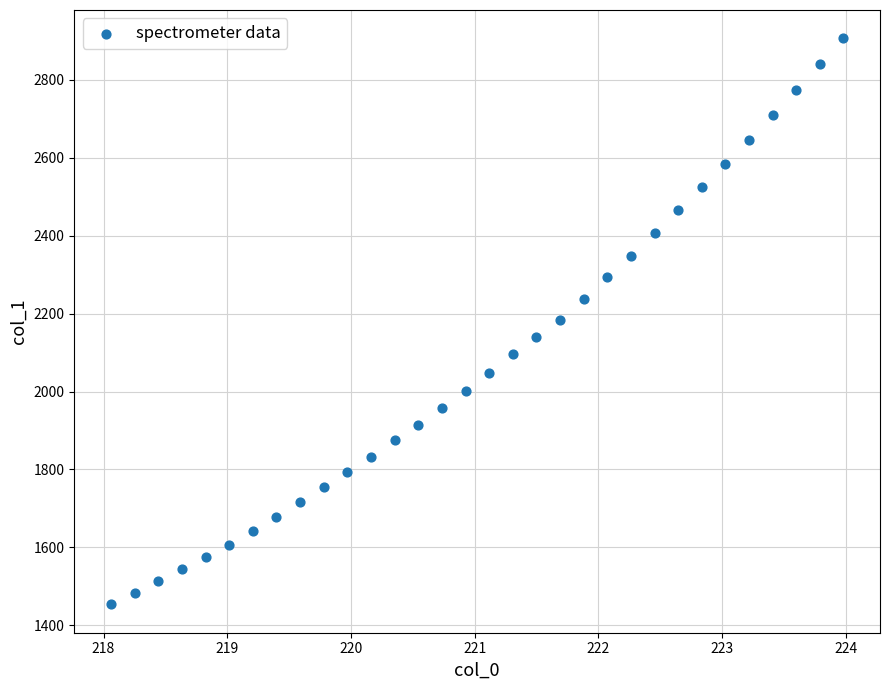

Count the number of points in this scatter plot.

32